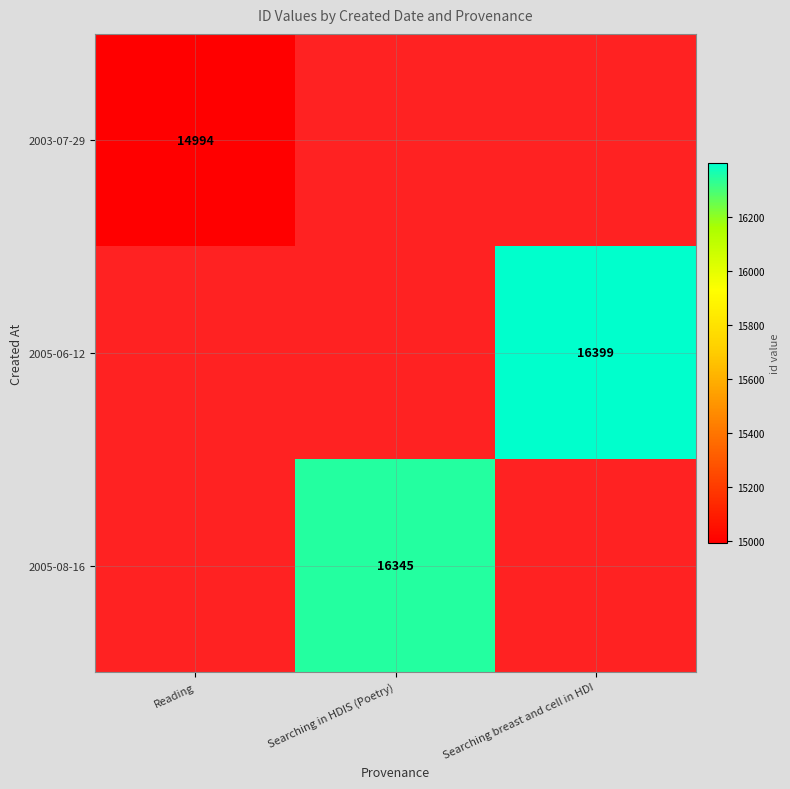

Is it true that 2005-08-16 equals 16345 at Searching in HDIS (Poetry)?

True